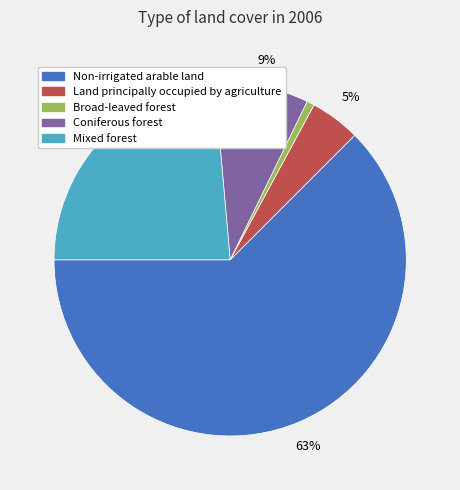

How many slices are in this pie chart?

5